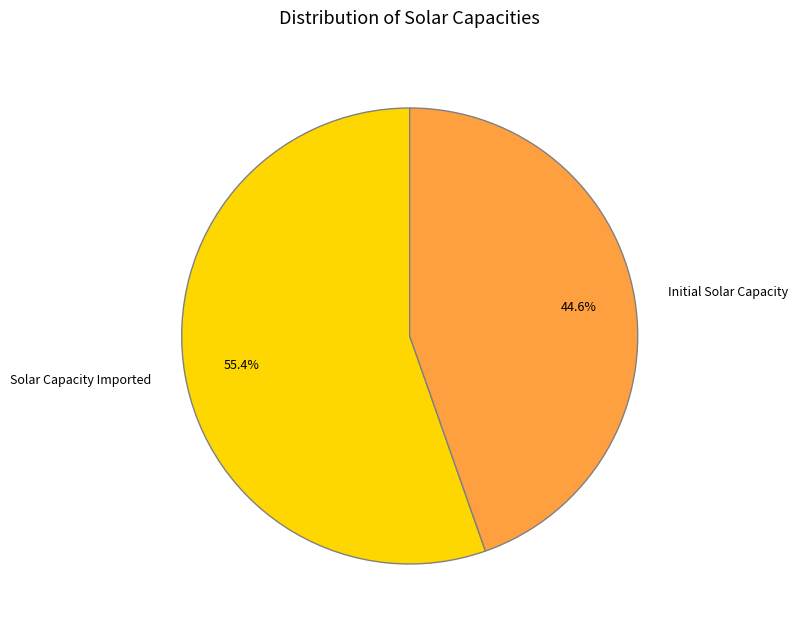

Which slice is the largest?

Solar Capacity Imported